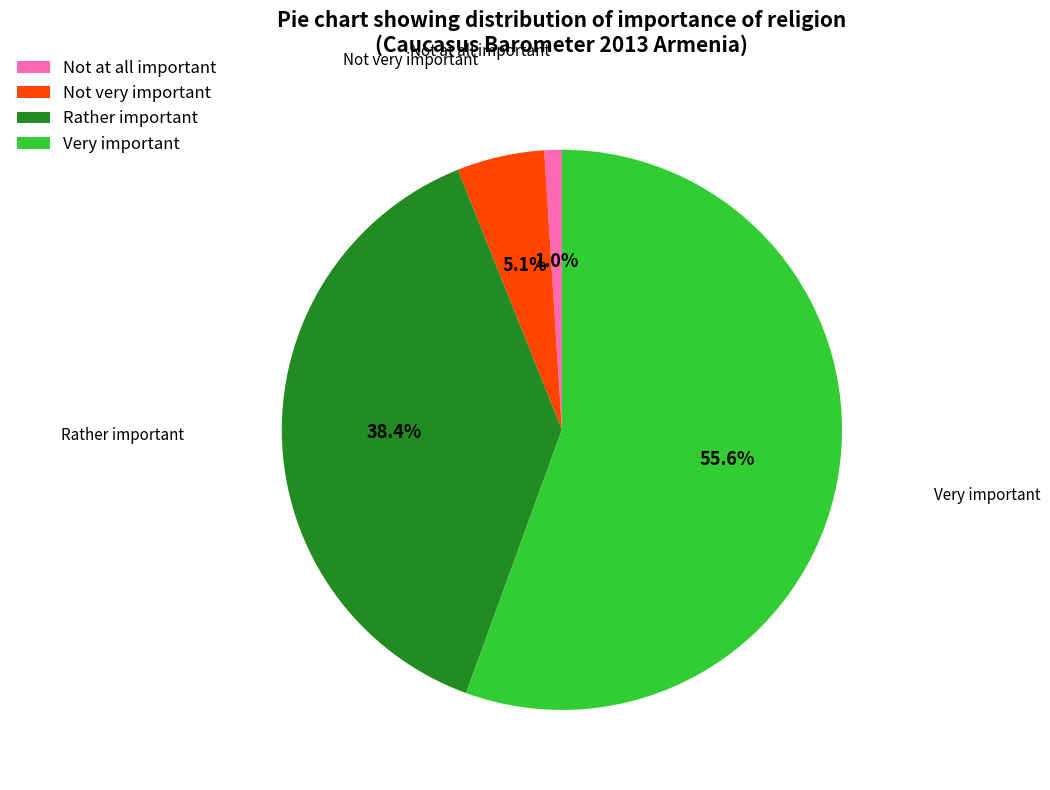

Which has a higher value, Not very important or Rather important?

Rather important